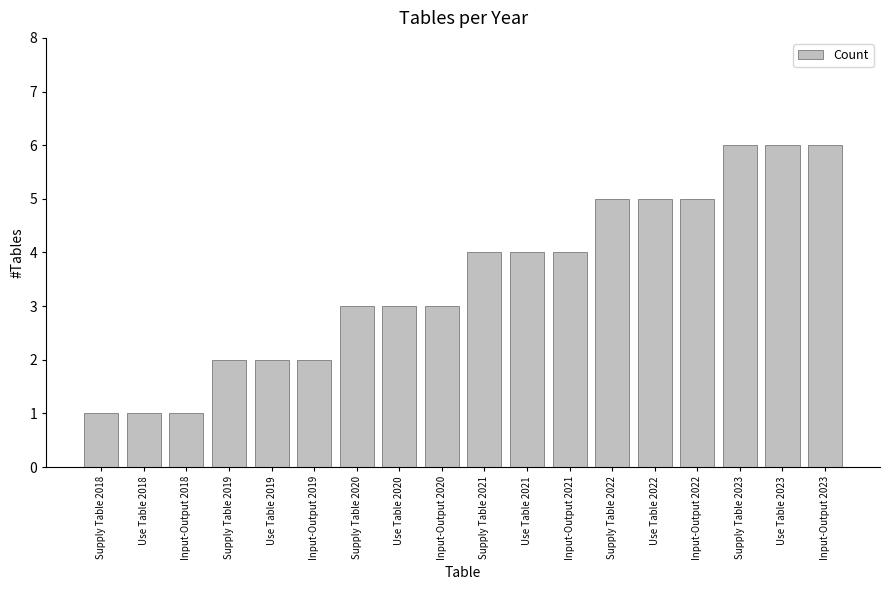

What is the value of the 9th bar from the left?

3